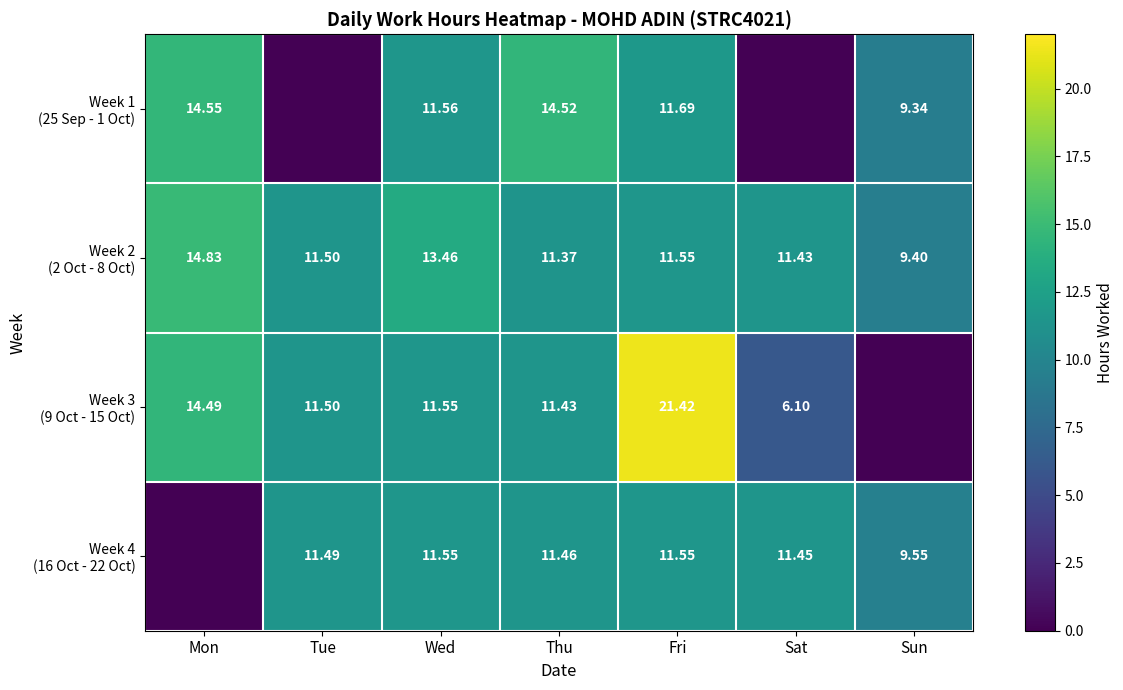

True or false: Week 2 (2 Oct - 8 Oct) has a value of 22.2 at Wed.

False